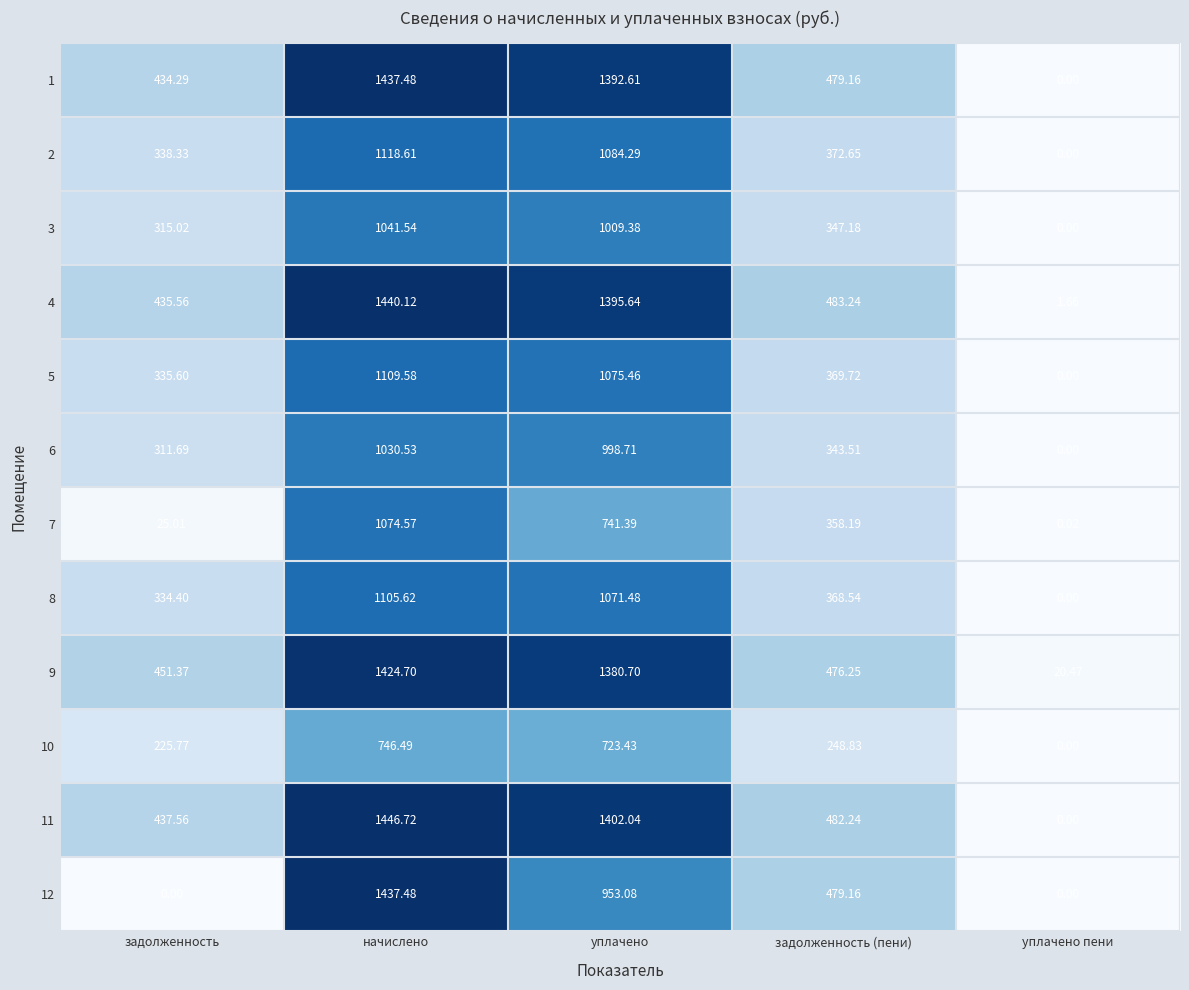

At which category is the sum across all series the highest?

начислено